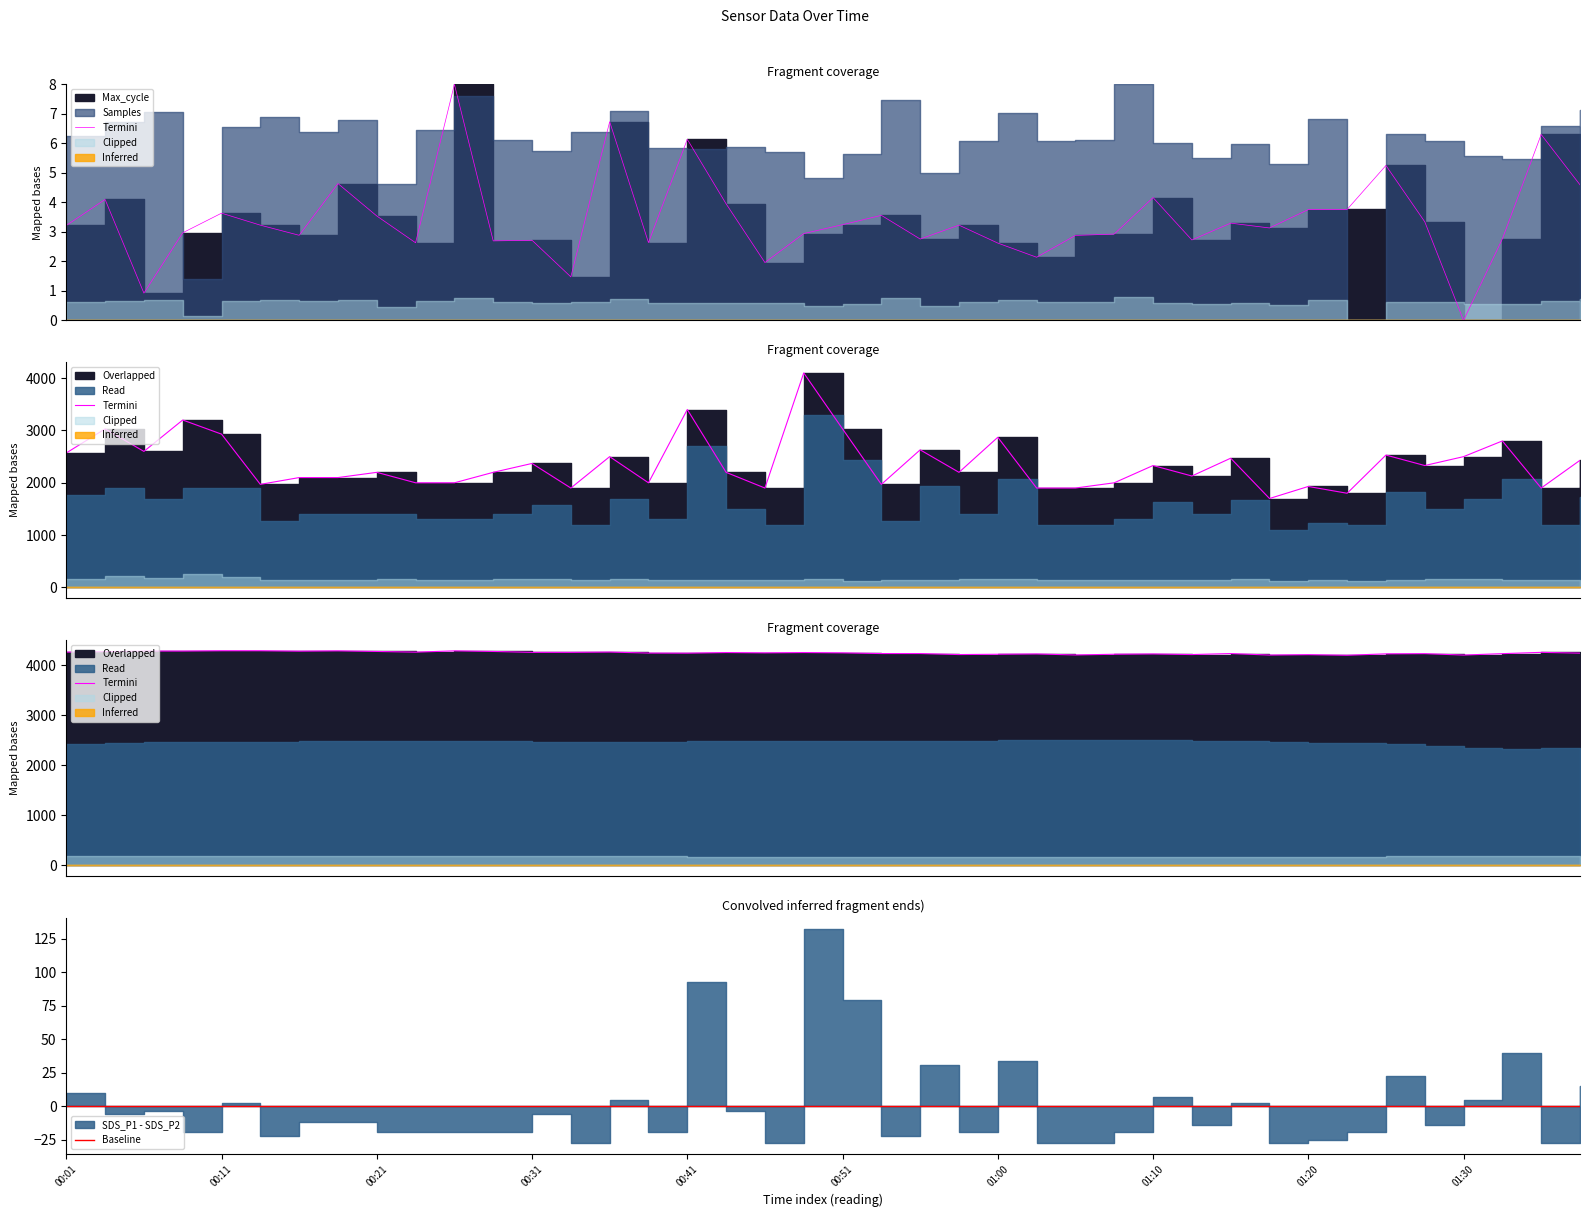

True or false: Baseline has a value of 0 at 37.

True